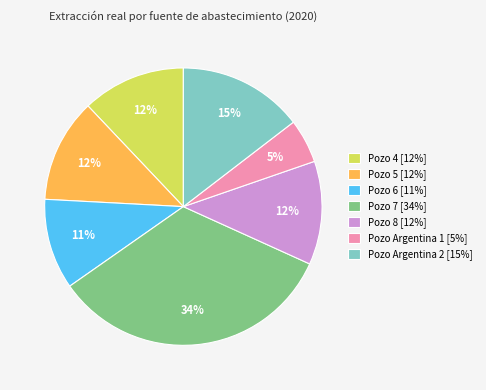

Is the sum of Pozo 6 [11%] and Pozo 7 [34%] greater than half?

No